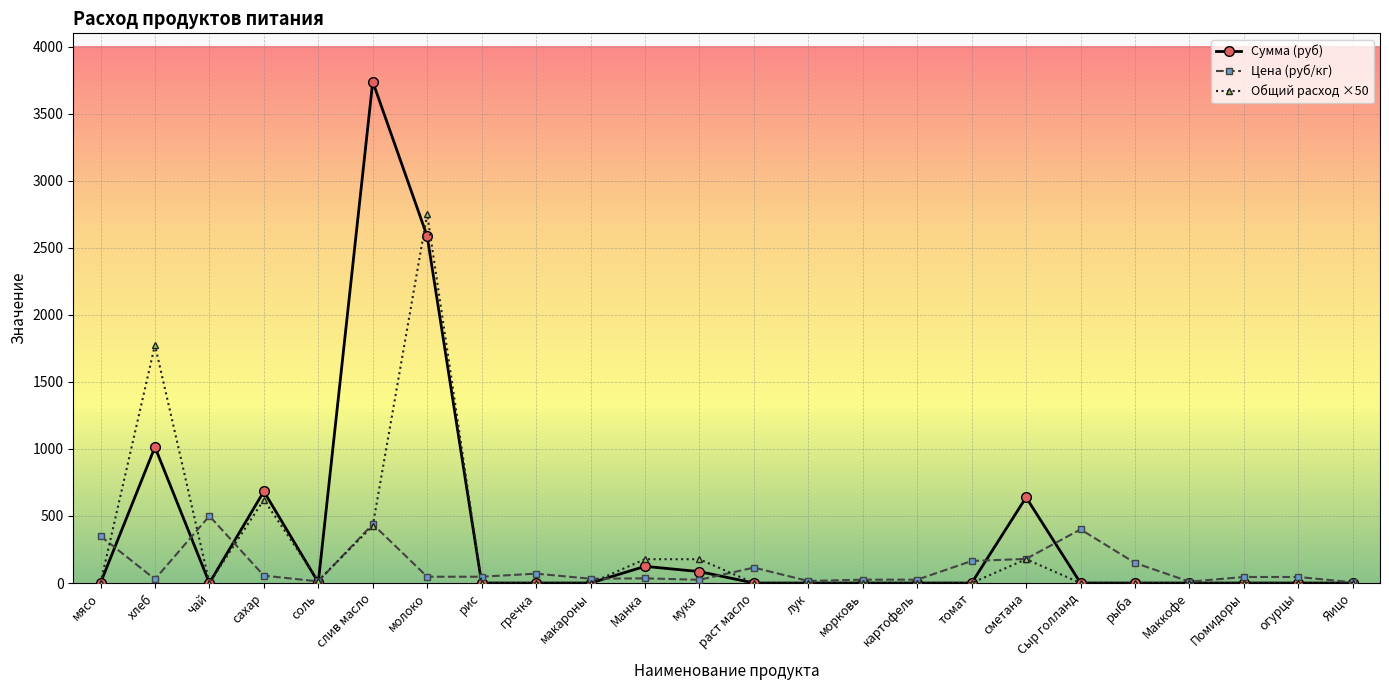

At which category does Общий расход ×50 reach its first local peak?

хлеб